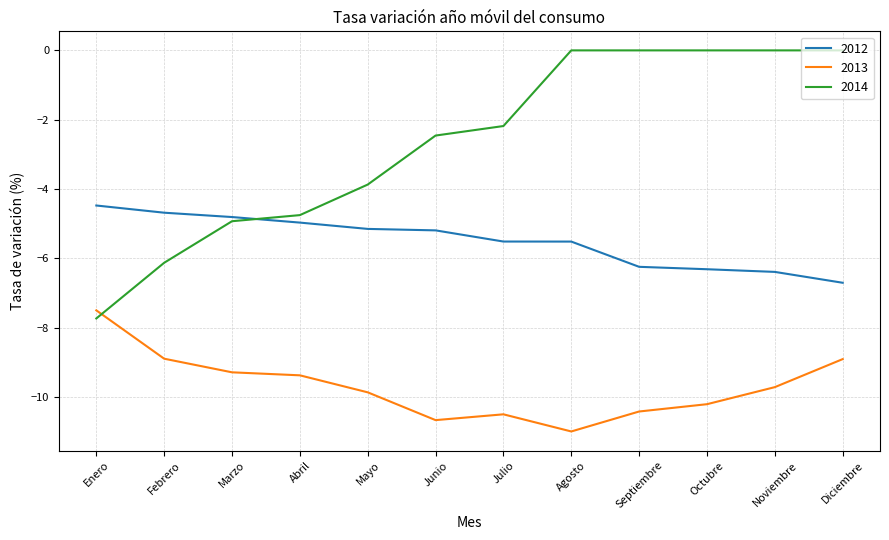

What is the spread (max minus min) of values at Noviembre?

9.7